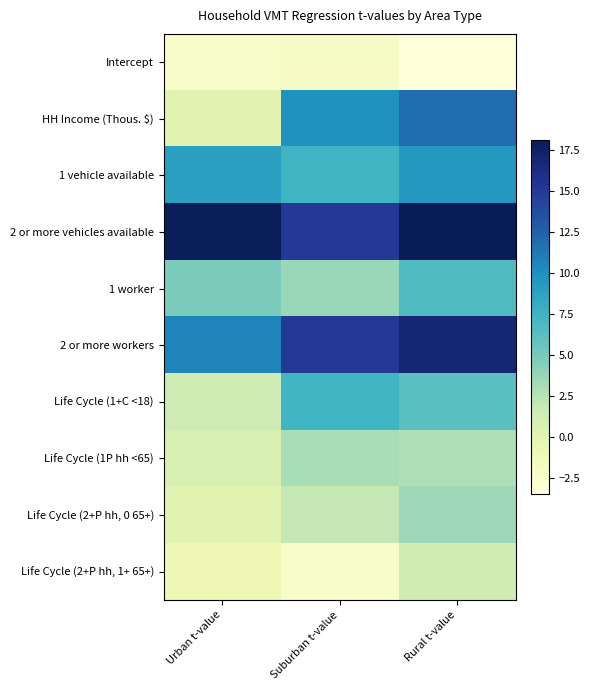

Rank the series by their maximum value, from highest to lowest.

2 or more vehicles available, 2 or more workers, HH Income (Thous. $), 1 vehicle available, Life Cycle (1+C <18), 1 worker, Life Cycle (2+P hh, 0 65+), Life Cycle (1P hh <65), Life Cycle (2+P hh, 1+ 65+), Intercept